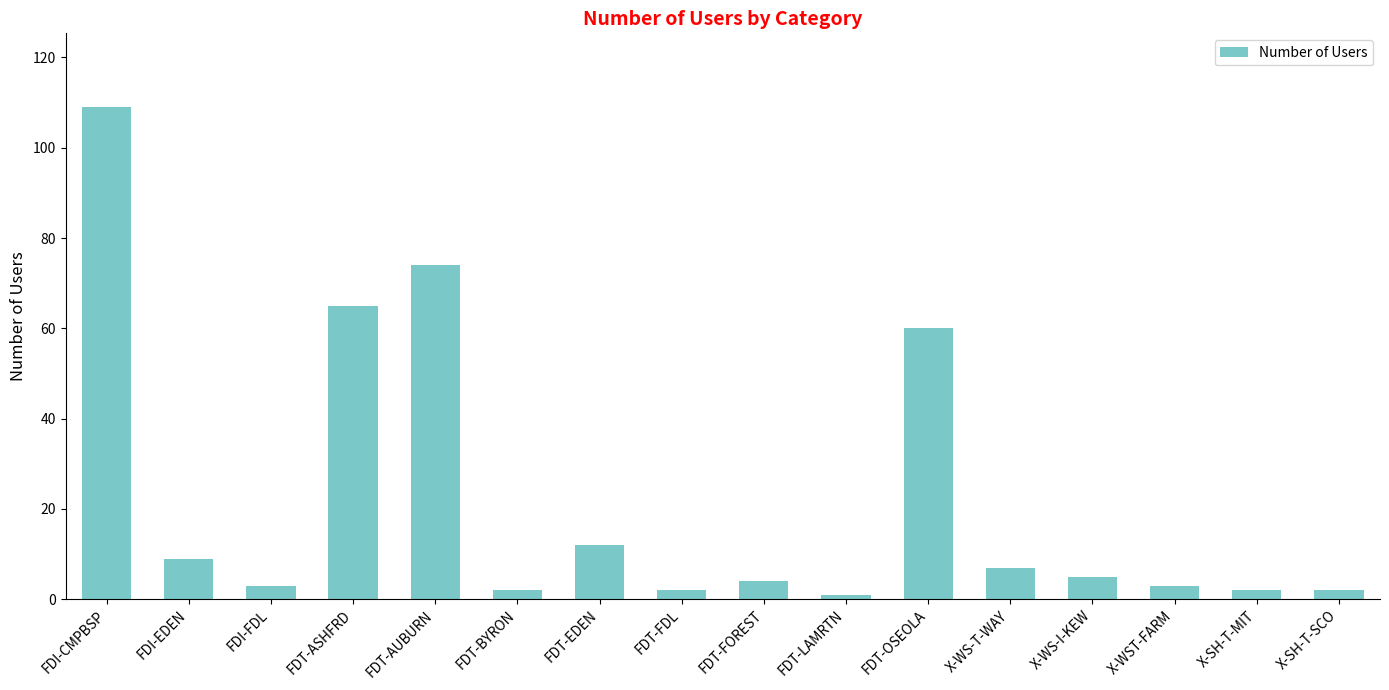

What is the sum of the values at X-SH-T-MIT and FDT-AUBURN?

76